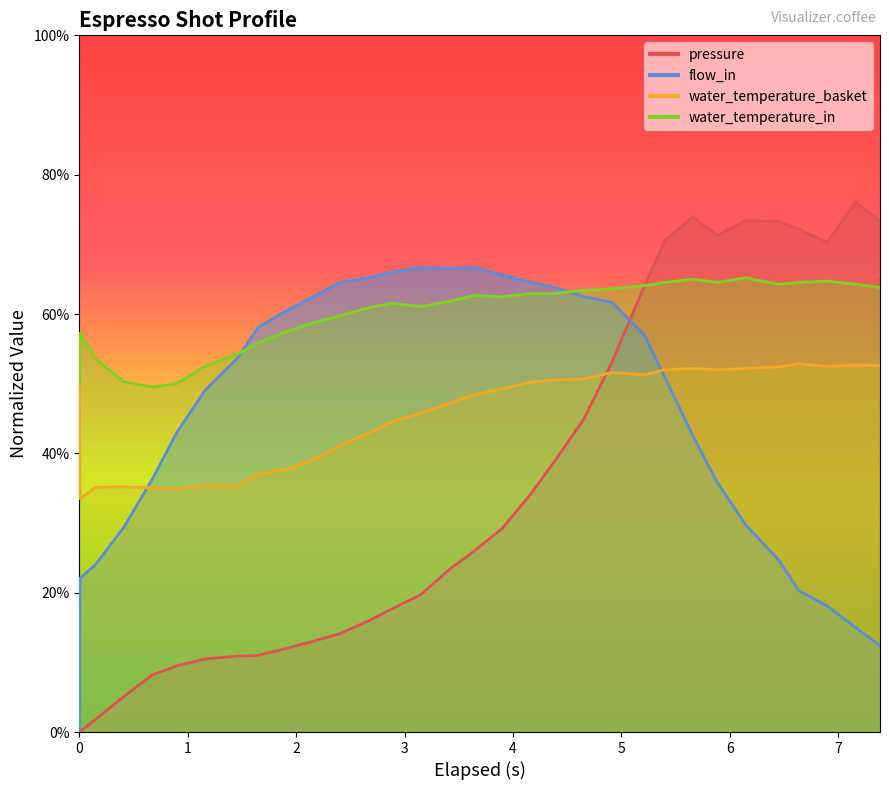

At how many categories does at least one series exceed 41?

32